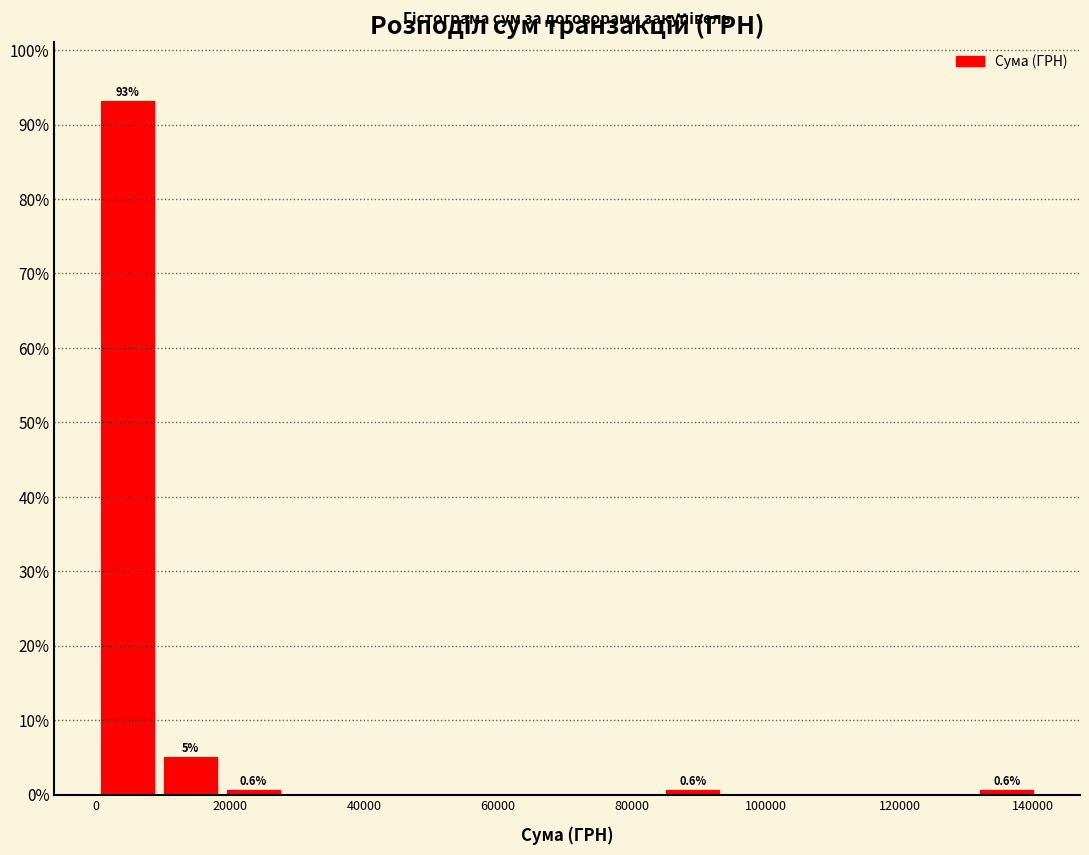

Which range on the x-axis has the tallest bar?

0 to 10000